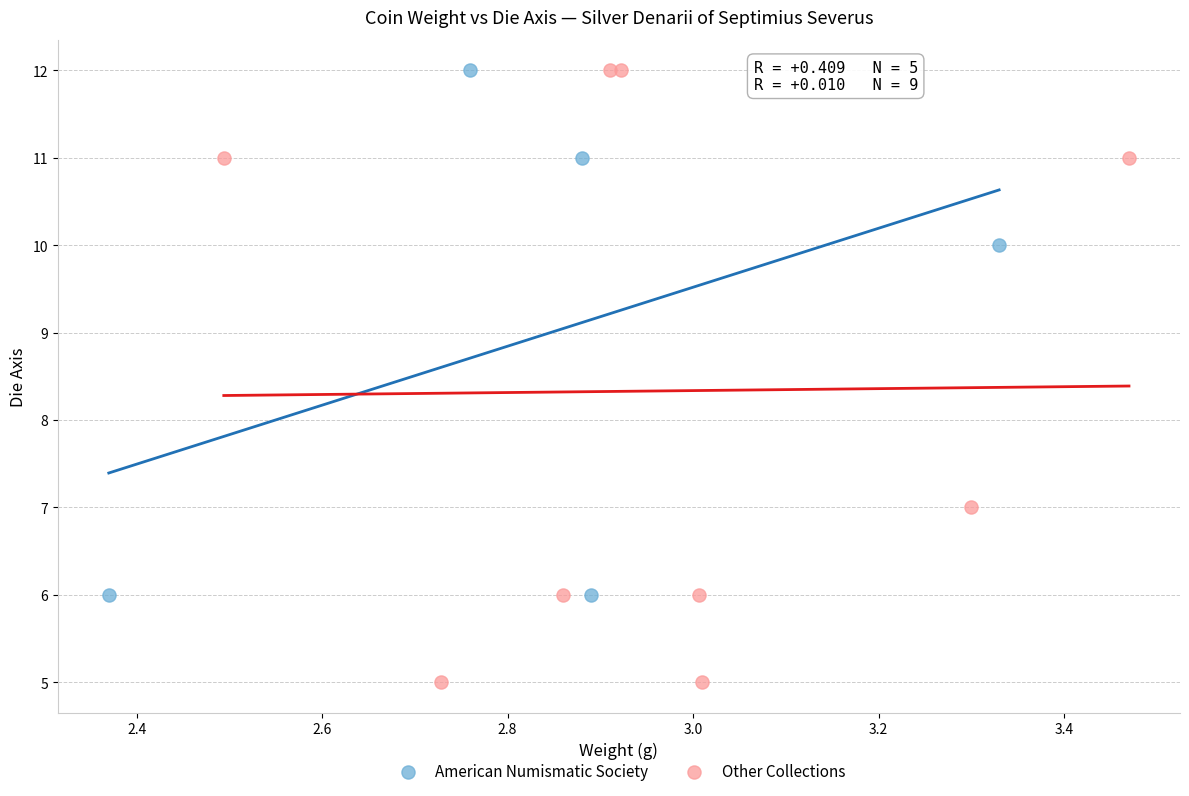

Which series has the largest Y range (max minus min)?

Other Collections